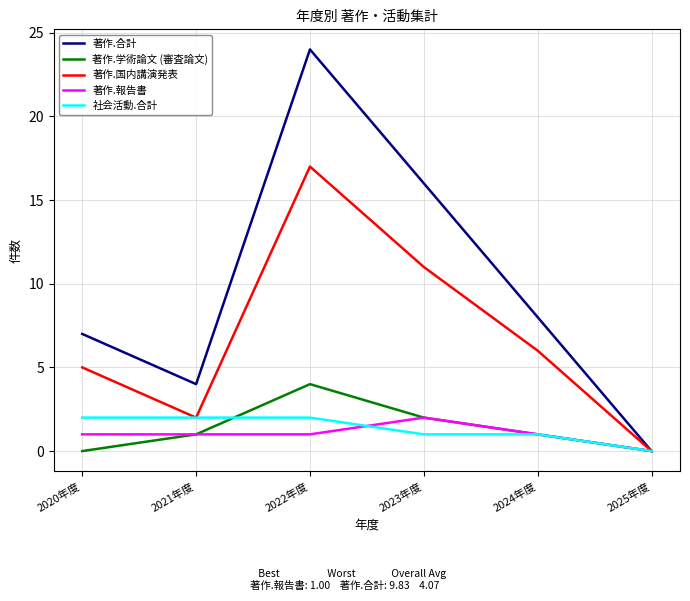

What is the difference between the maximum and second lowest values in the 著作.国内講演発表 series?

15